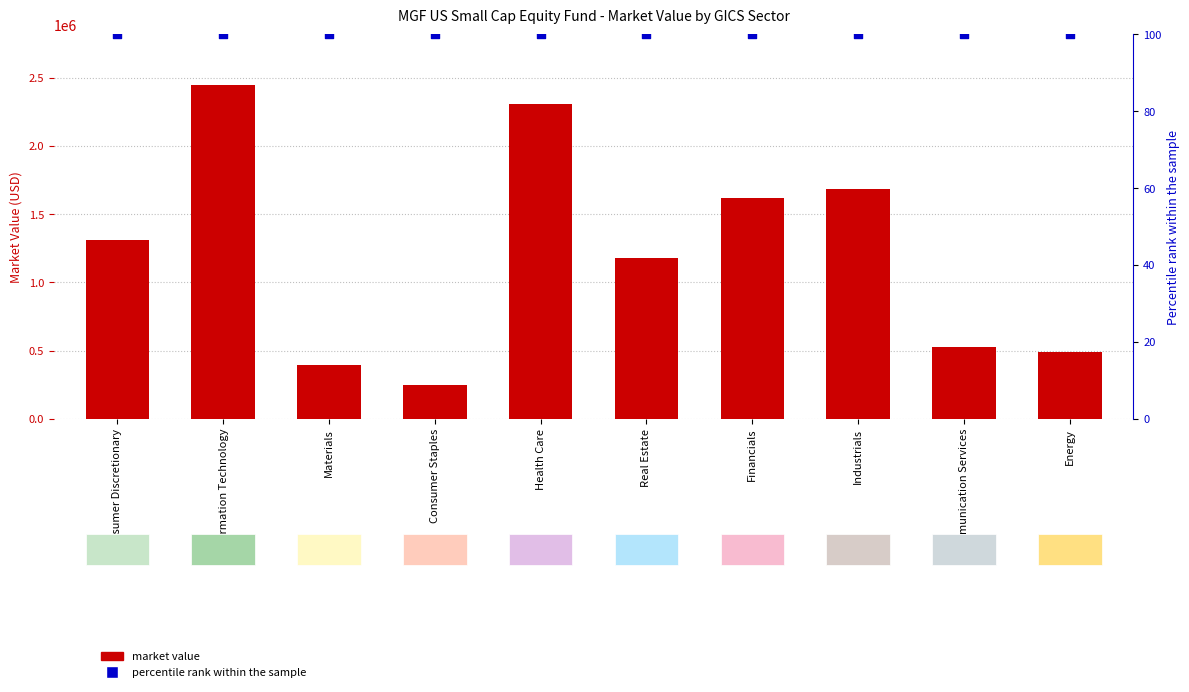

Which series has the largest total across all categories?

MARKET VALUE